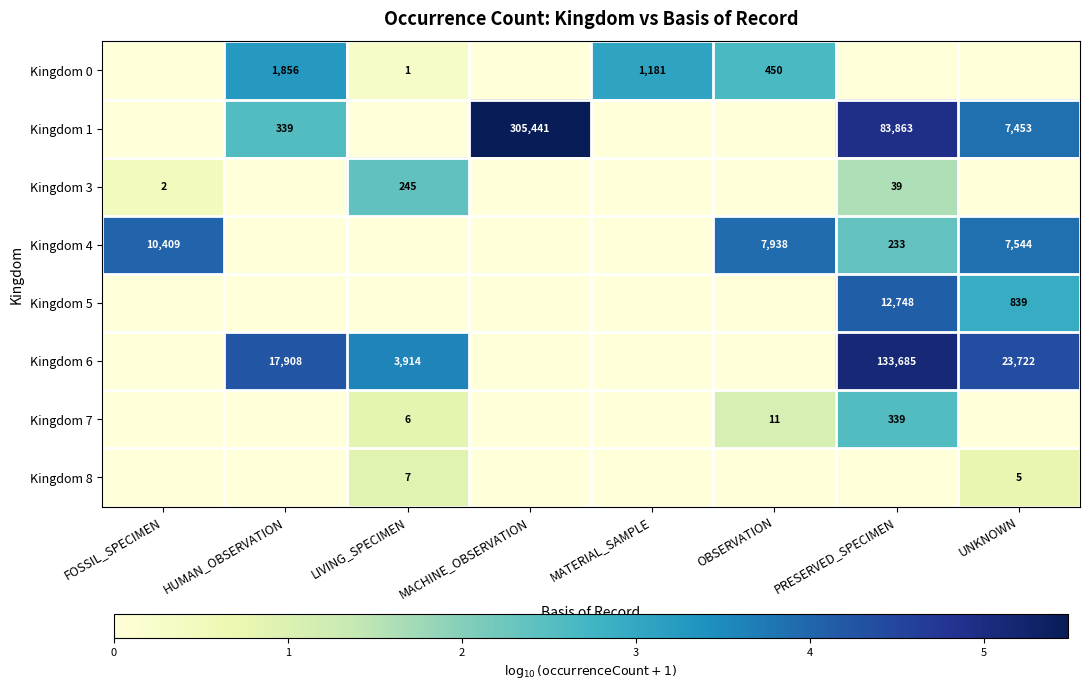

The value of Kingdom 4 at PRESERVED_SPECIMEN is 233. True or false?

True